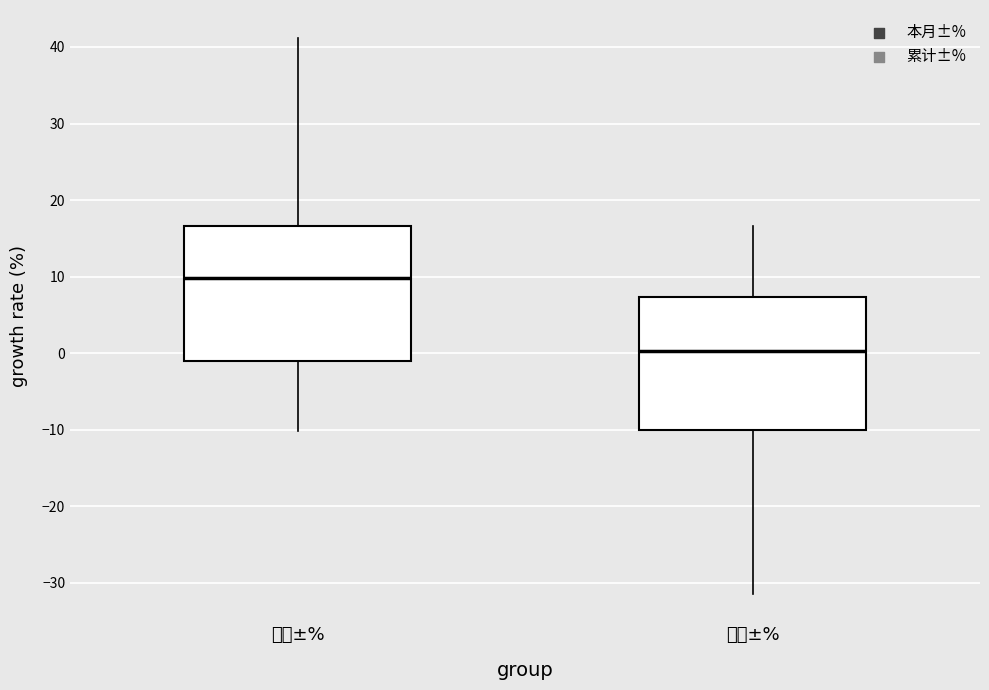

Reading left to right, read every box against the y-axis: the position of its median line, the range the box covers, and the ends of its whiskers. The values are not printed on the chart, so give them approximately, as read against the axis.

本月±%: median 10, box -1 to 17, whiskers -10 to 41
累计±%: median 0, box -10 to 7, whiskers -31 to 17